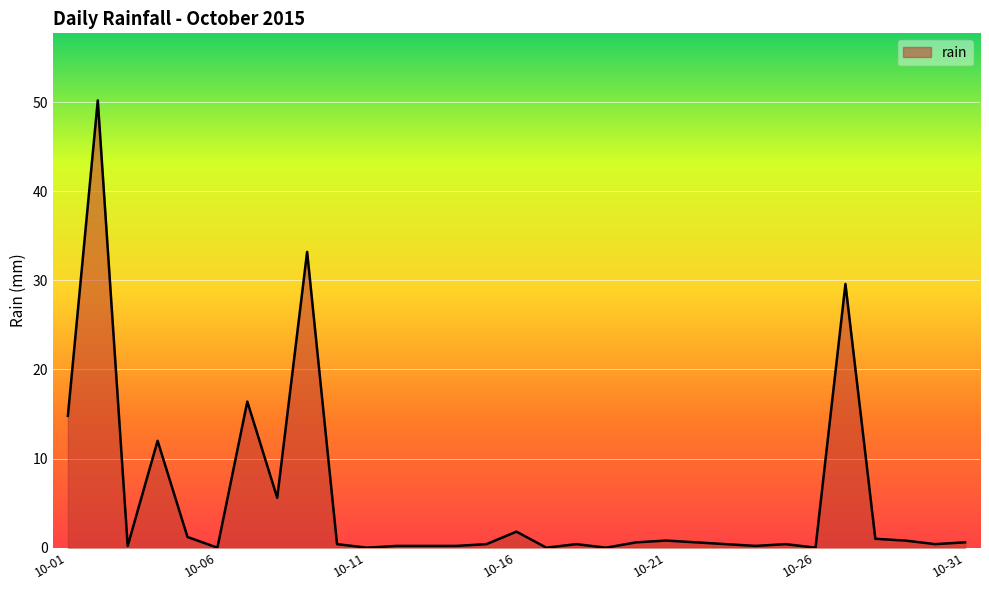

What is the greatest value displayed?

50.2